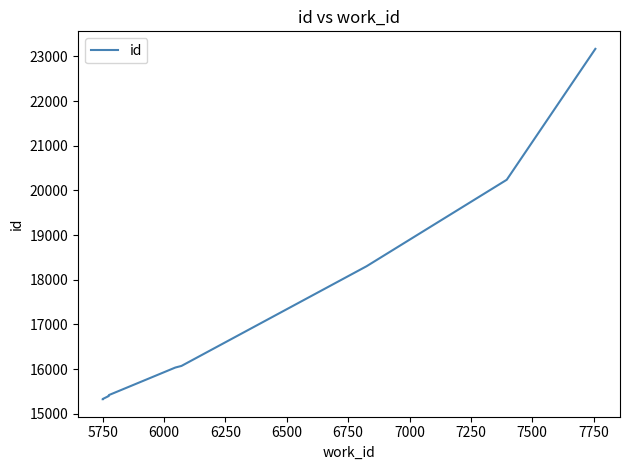

Between 7500 and 7750, which is larger?

7750